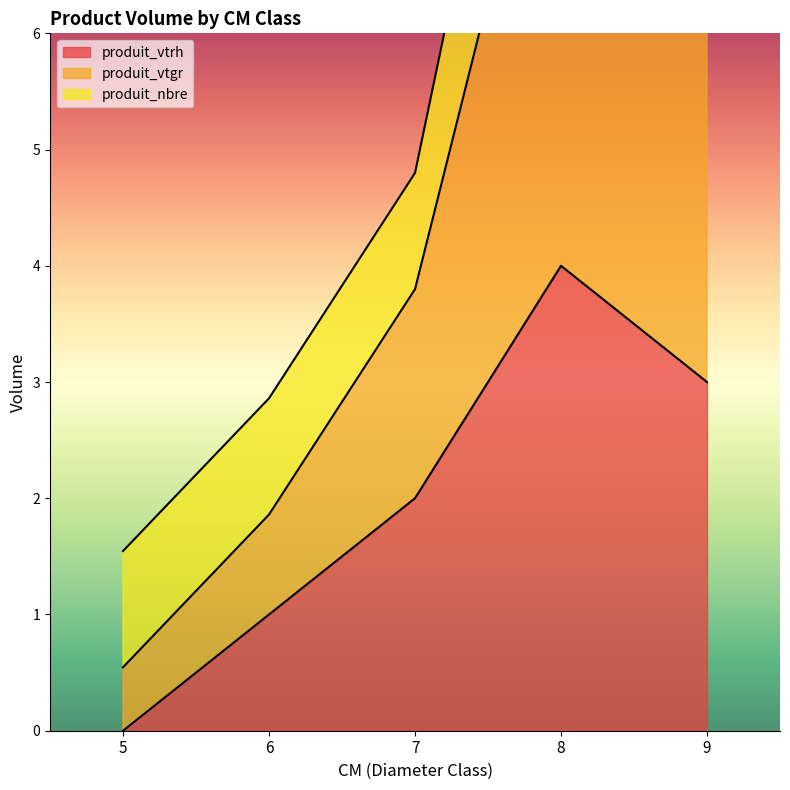

Rank the categories by produit_vtrh value from lowest to highest.

5, 6, 7, 9, 8